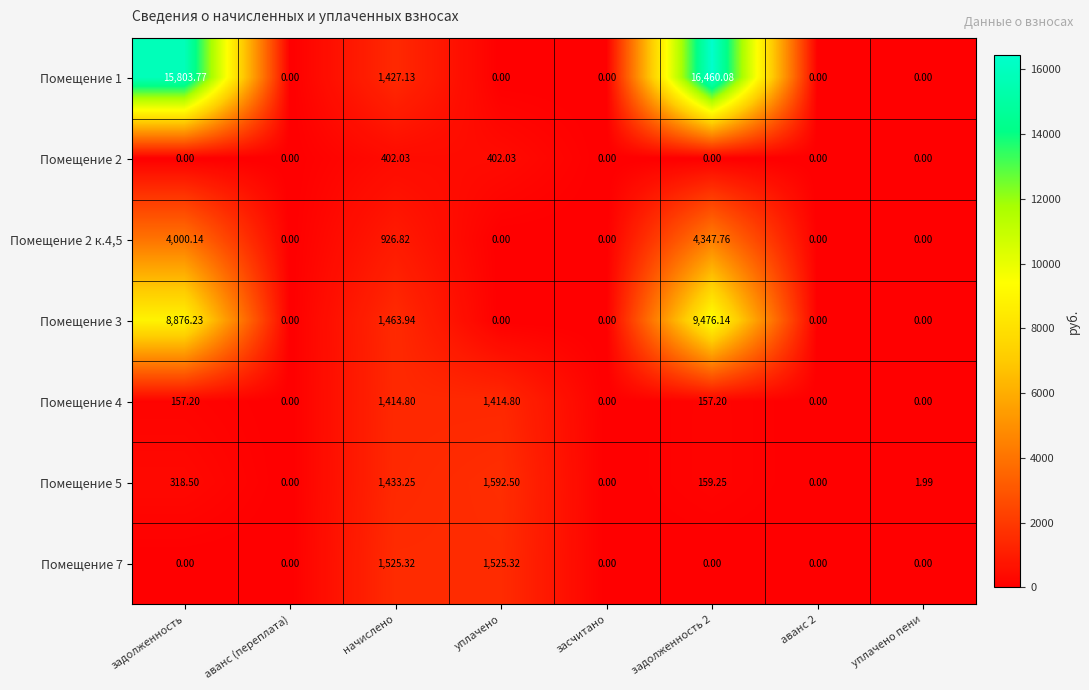

Which category has the highest value across all series?

задолженность 2